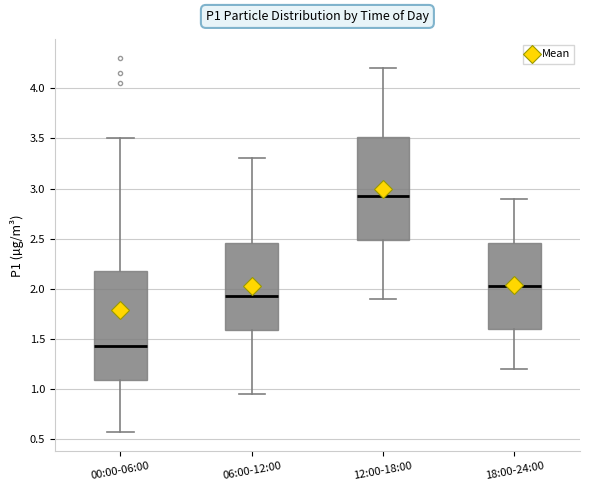

Reading left to right, read every box against the y-axis: the position of its median line, the range the box covers, and the ends of its whiskers. The values are not printed on the chart, so give them approximately, as read against the axis.

00:00-06:00: median 1.45, box 1.10 to 2.20, whiskers 0.55 to 3.50
06:00-12:00: median 1.95, box 1.60 to 2.45, whiskers 0.95 to 3.30
12:00-18:00: median 2.95, box 2.50 to 3.50, whiskers 1.90 to 4.20
18:00-24:00: median 2.05, box 1.60 to 2.45, whiskers 1.20 to 2.90